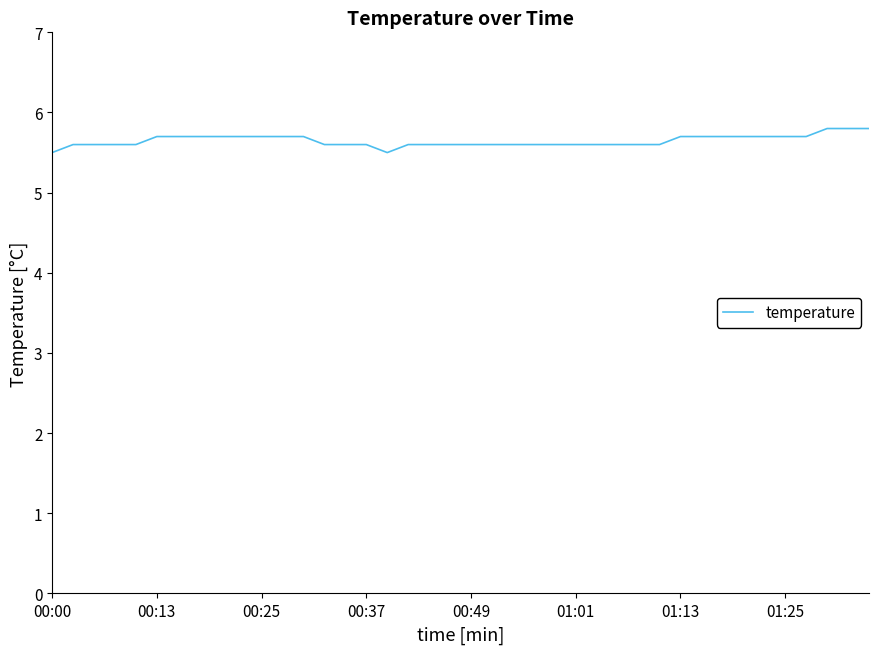

What is the difference between the maximum and minimum values?

0.3